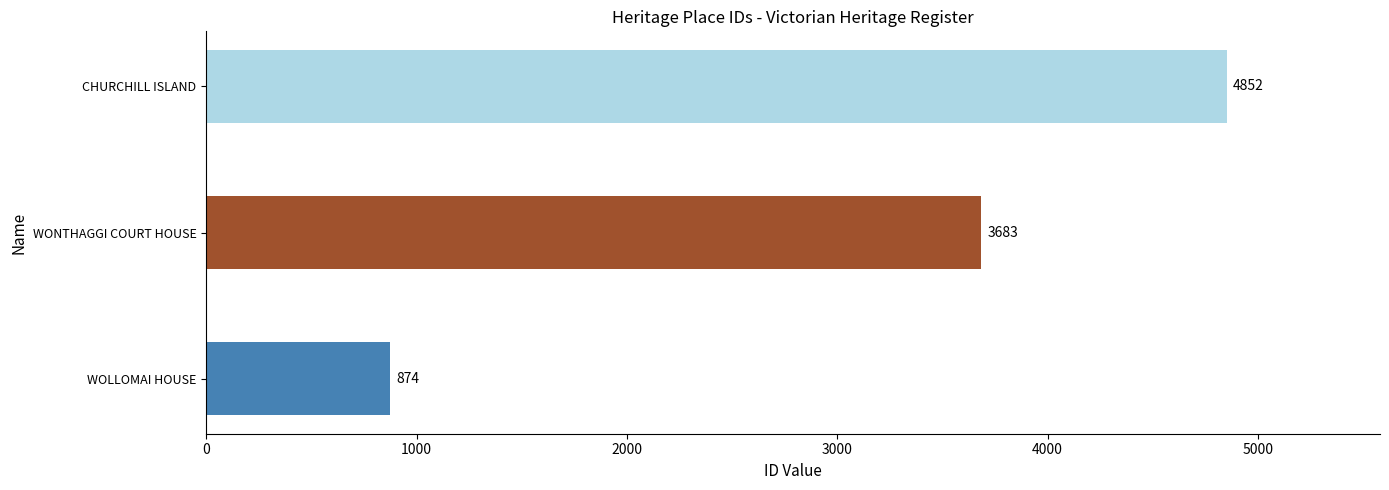

Count the values in the range 874 to 4852.

3